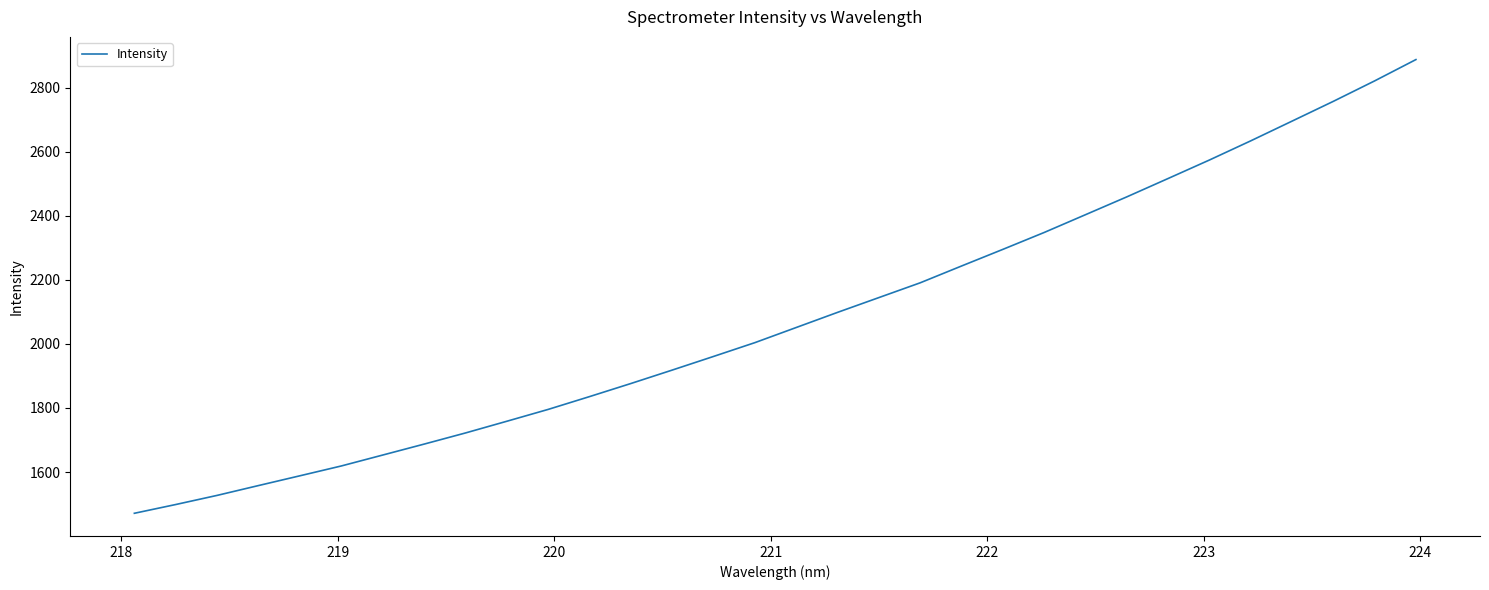

What is the smallest value displayed?

1471.3